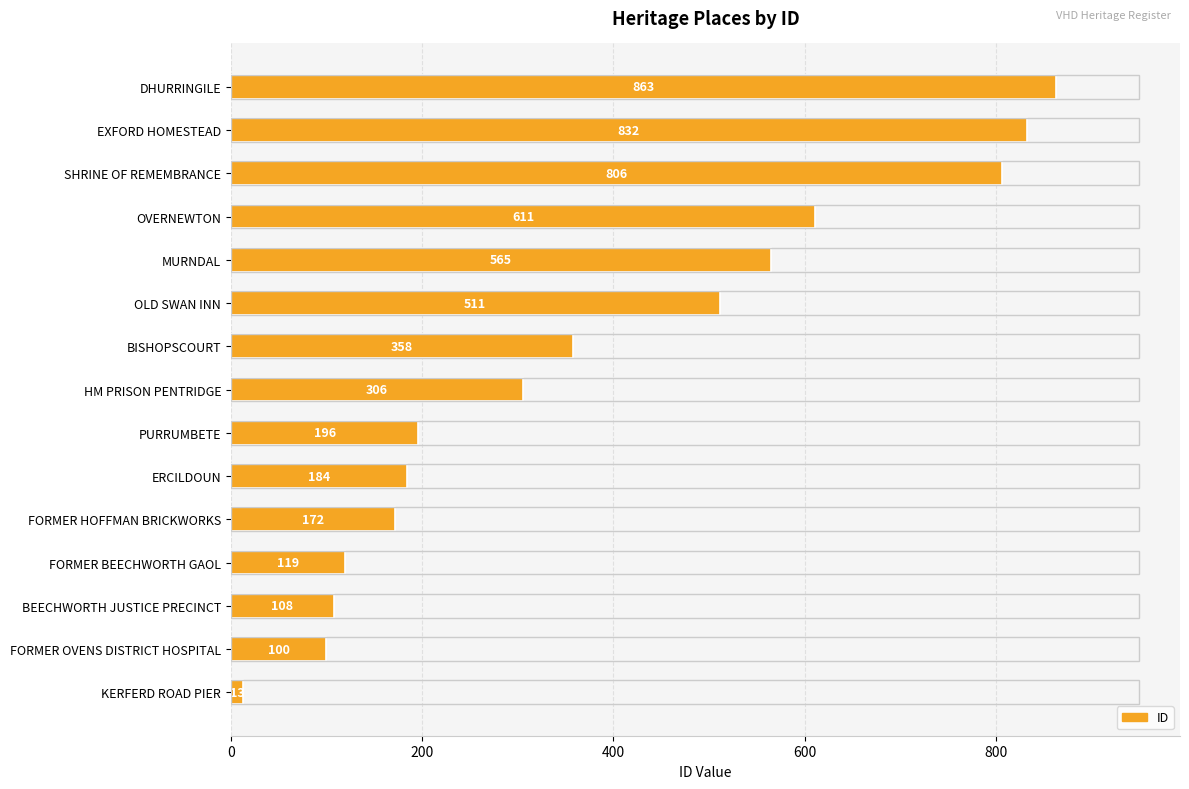

True or false: the data shows 184 at ERCILDOUN.

True